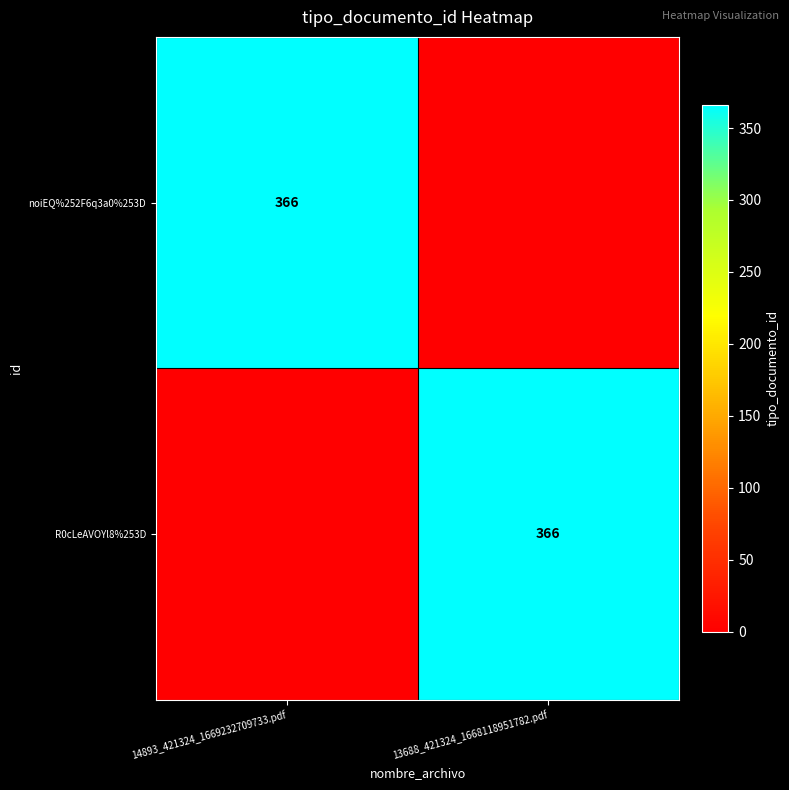

Is it true that R0cLeAVOYl8%253D equals 366 at 13688_421324_1668118951782.pdf?

True